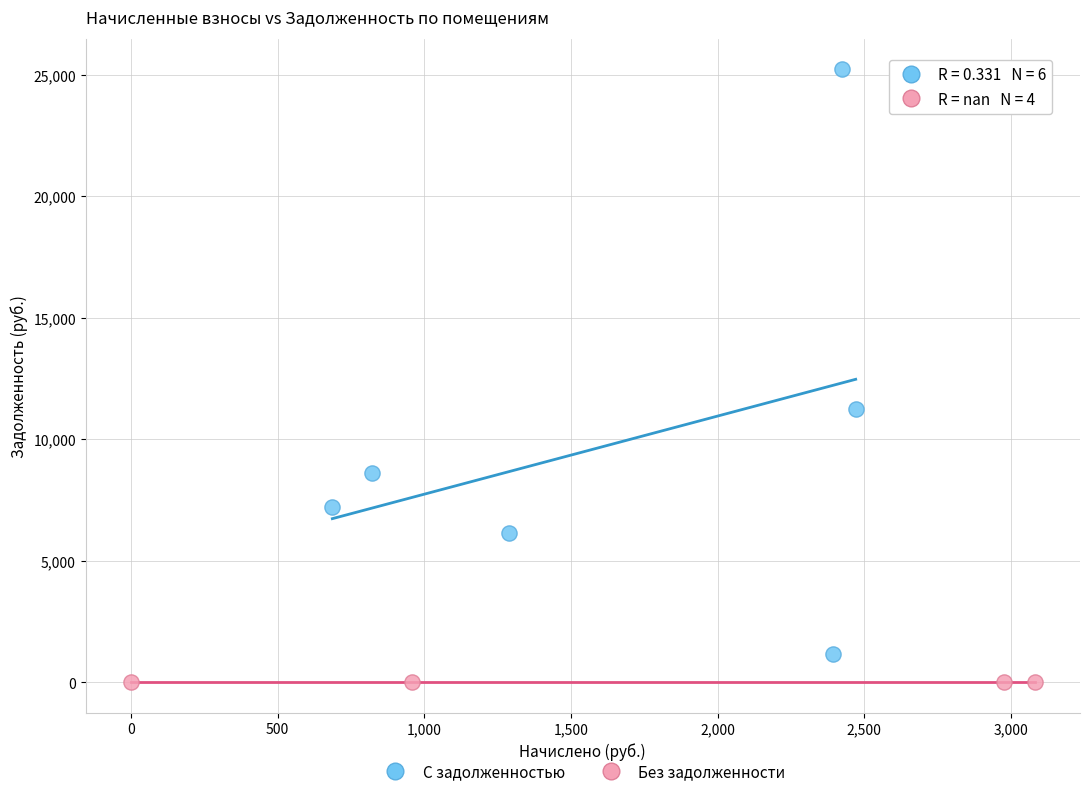

Which series contains the lowest Y value?

Без задолженности